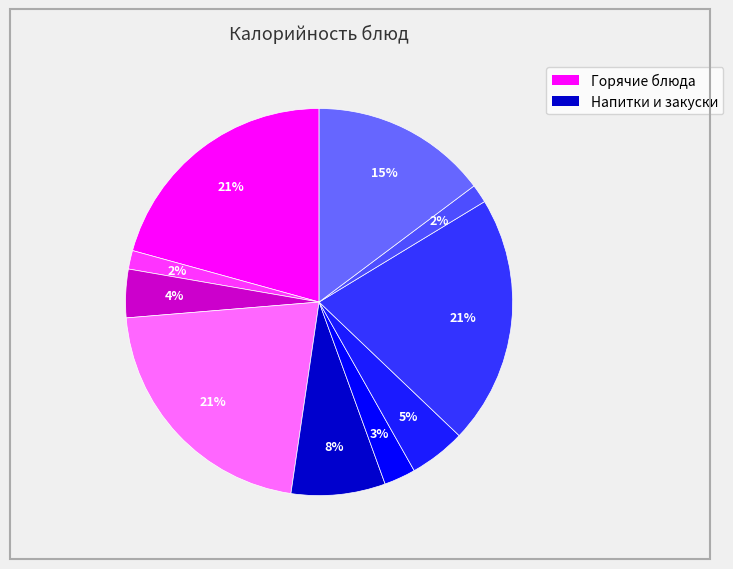

How many segments does this pie chart have?

10